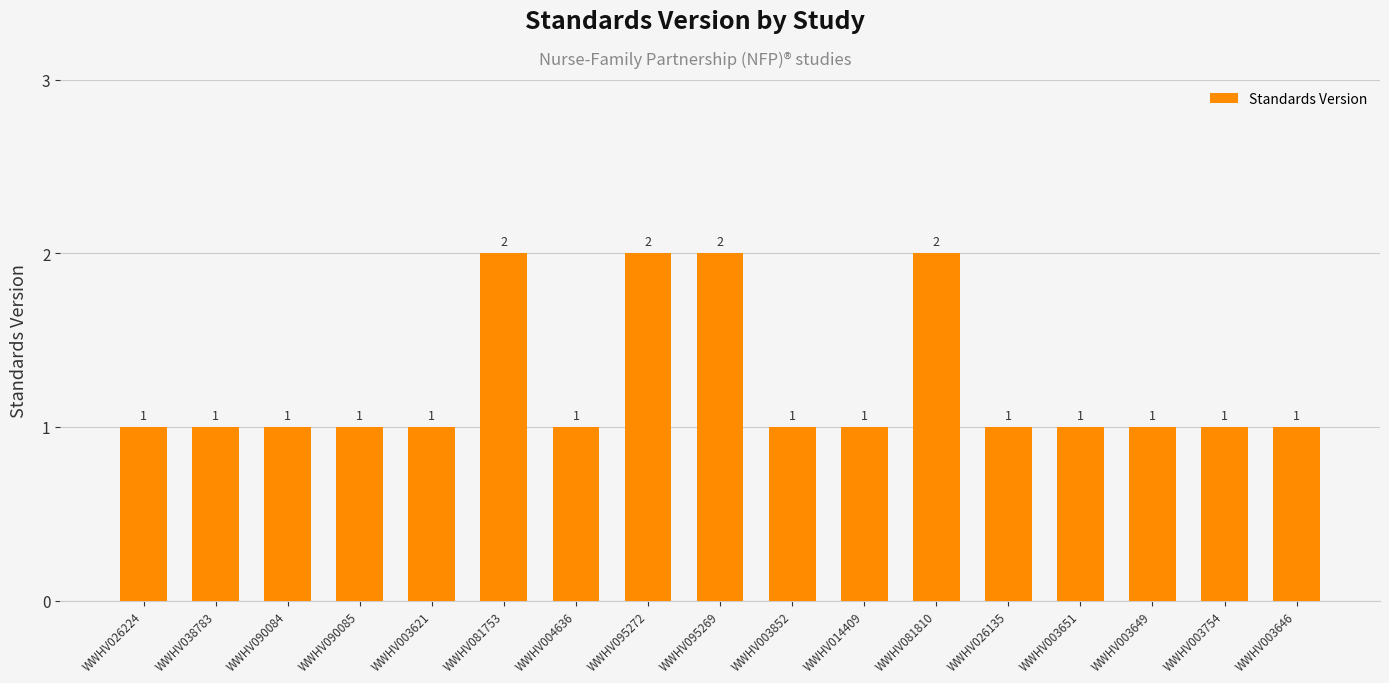

How many bars are there in total?

17